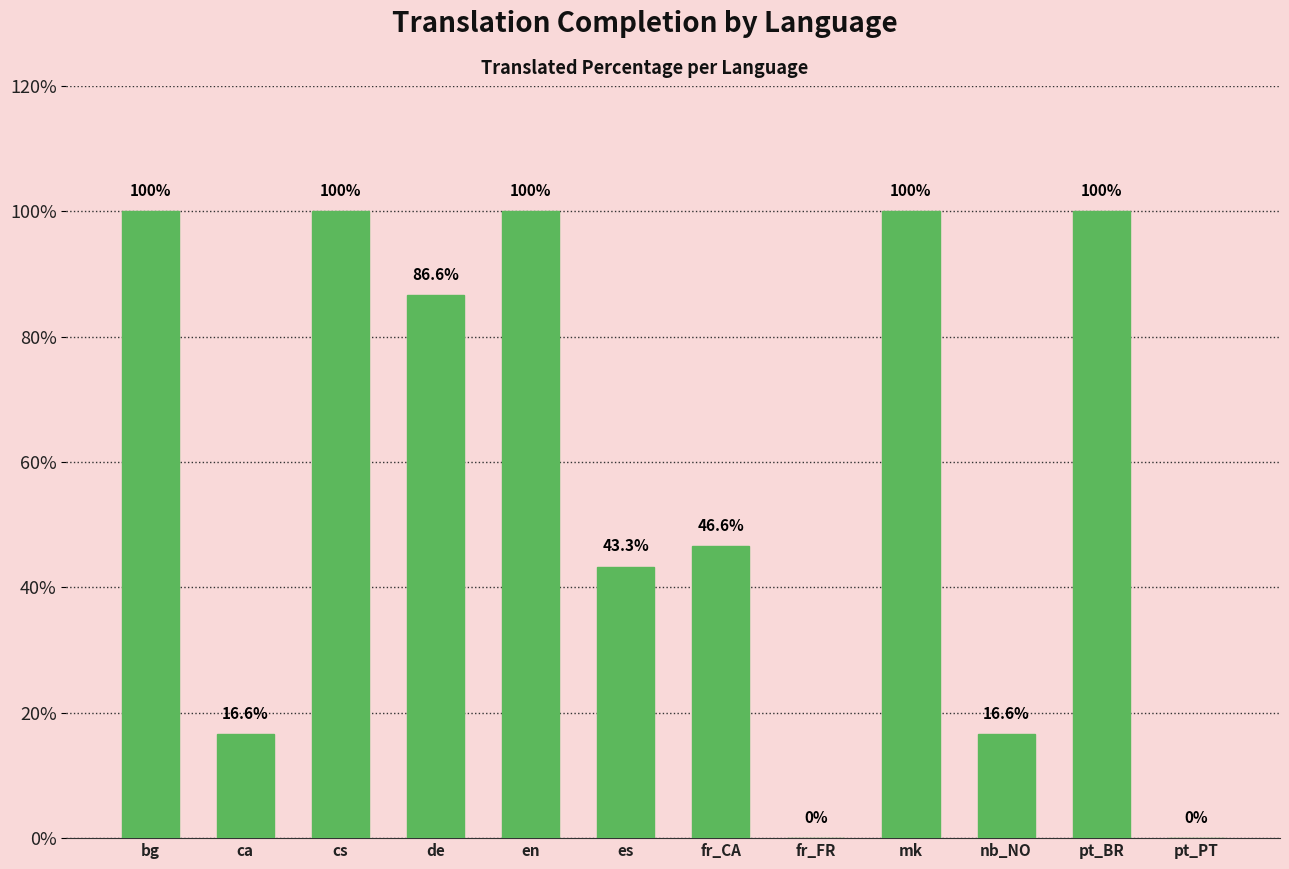

Count the number of values greater than 86.

6